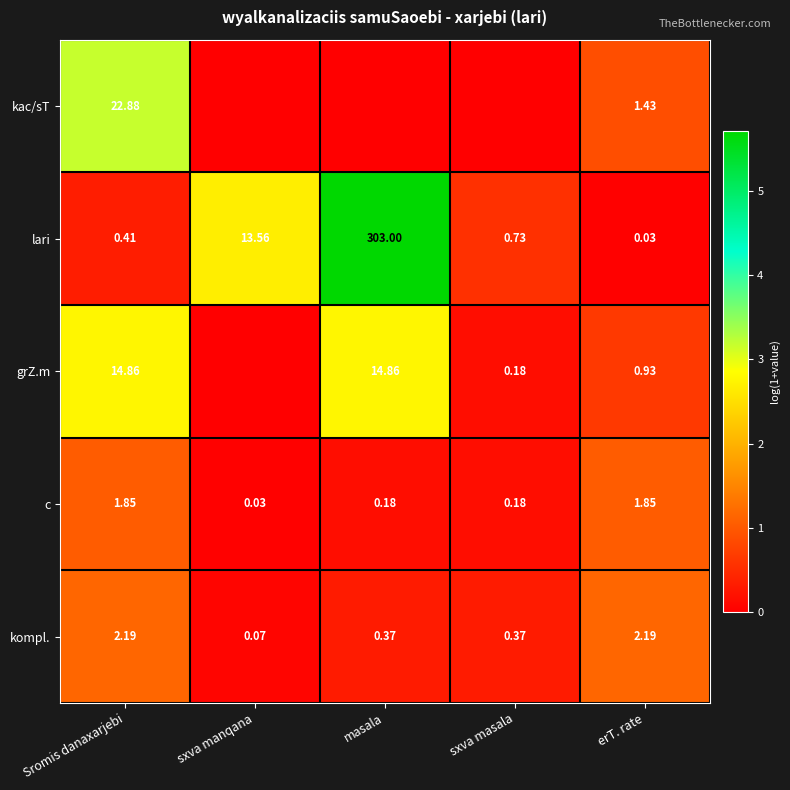

Is the value of grZ.m at erT. rate greater than the value of kompl. at sxva manqana?

Yes